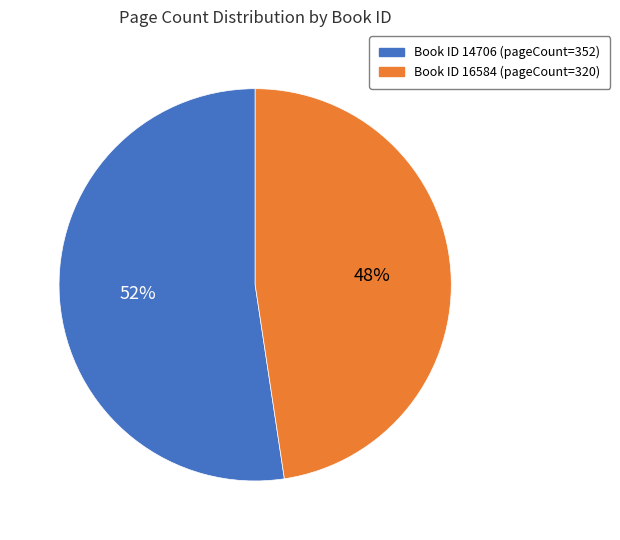

What percentage is the Book ID 14706 (pageCount=352) slice, to the nearest percent?

52%